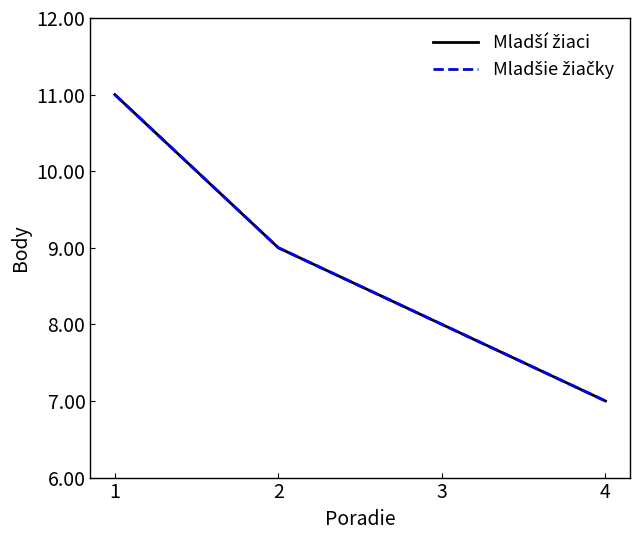

At which label is Mladšie žiačky closest to 9?

2